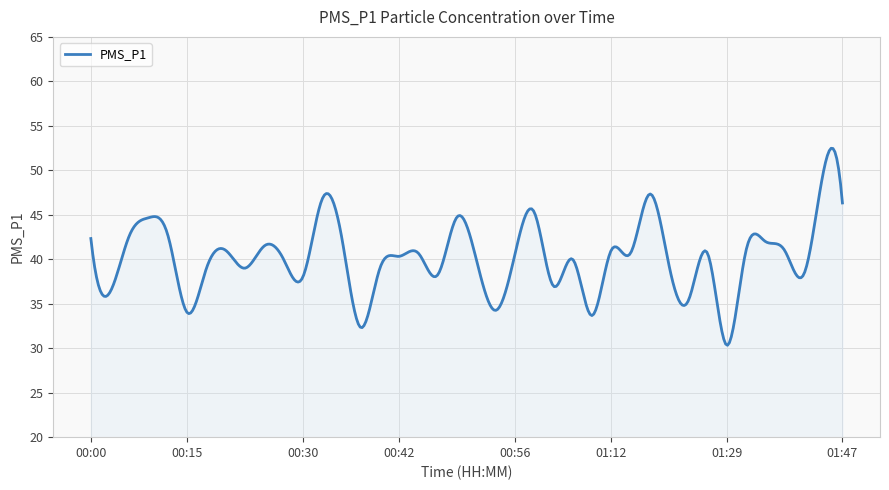

What is the greatest value displayed?

52.5